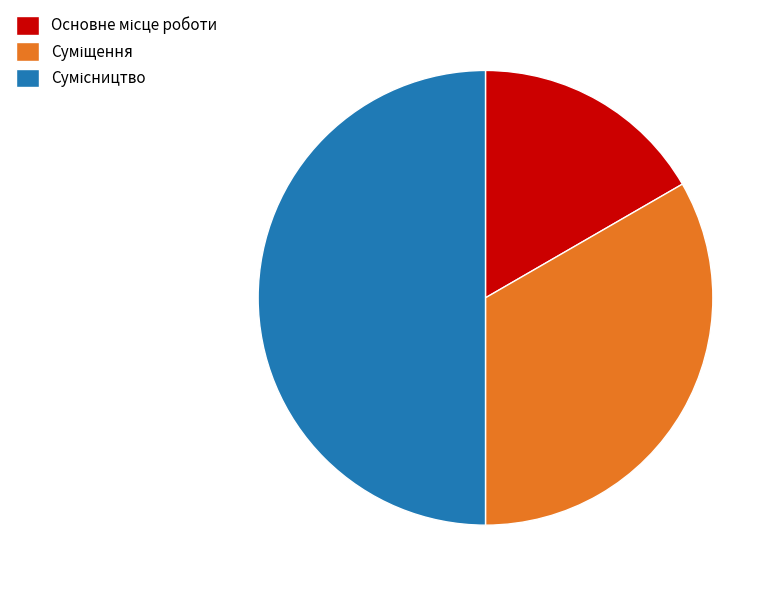

How many slices are in this pie chart?

3